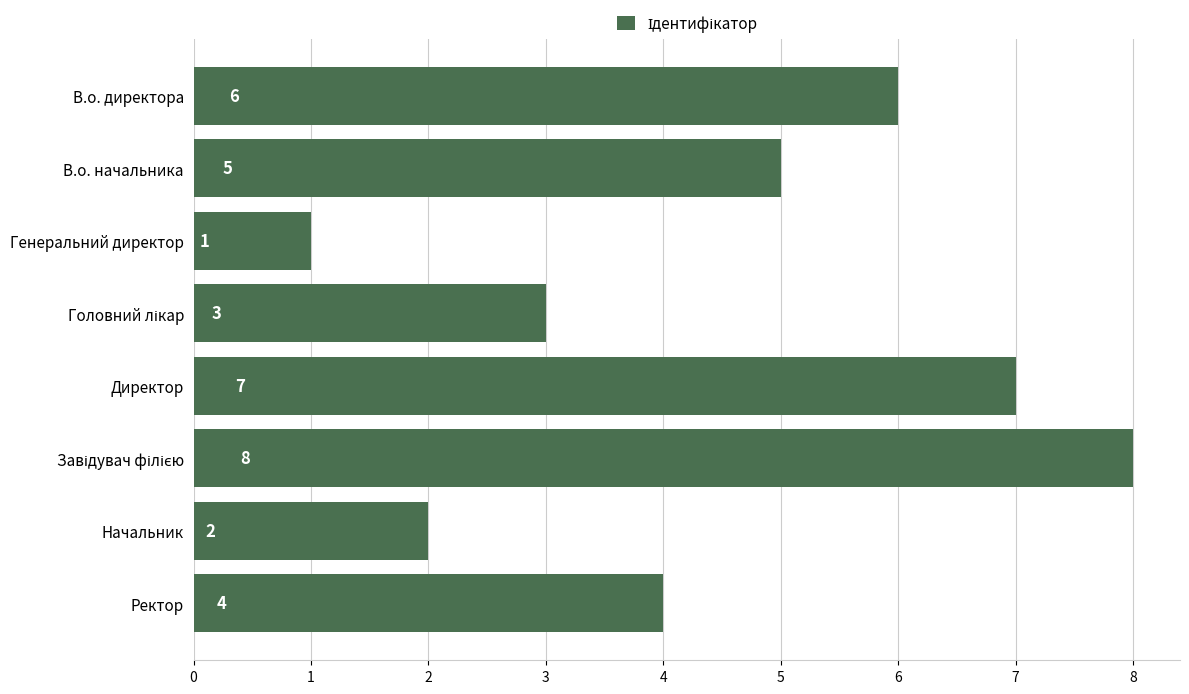

True or false: the data shows 3 at Начальник.

False